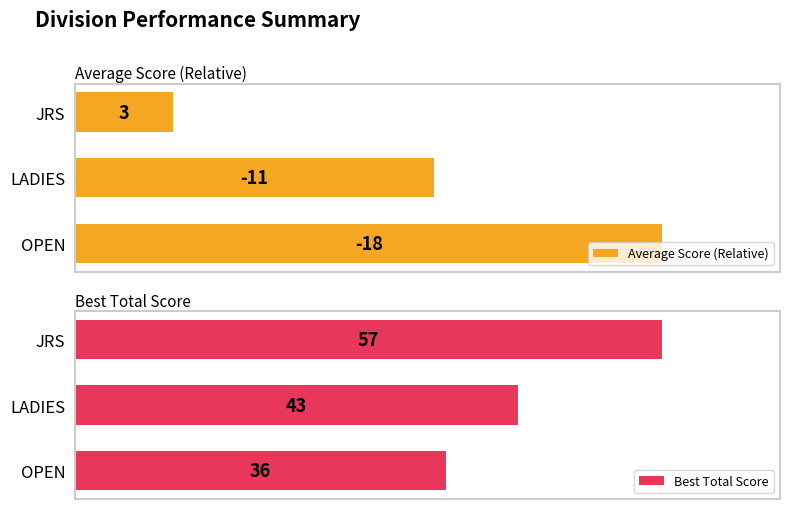

Where is Best Total Score nearest to the value 81?

LADIES